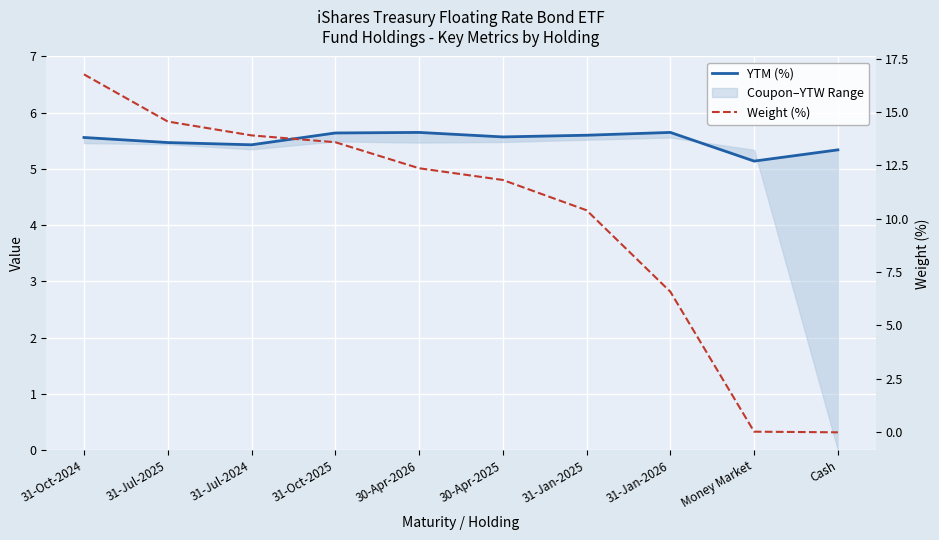

Where is Weight (%) nearest to the value 8?

31-Jan-2026